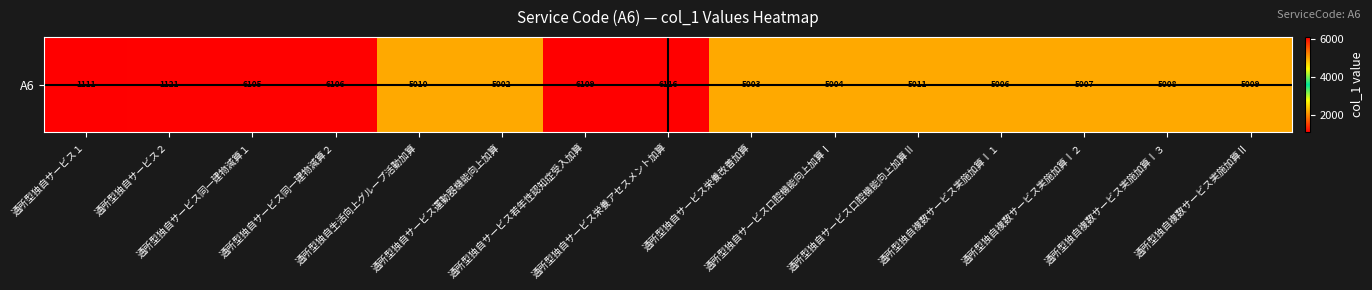

Which label corresponds to the smallest value in the chart?

通所型独自サービス１